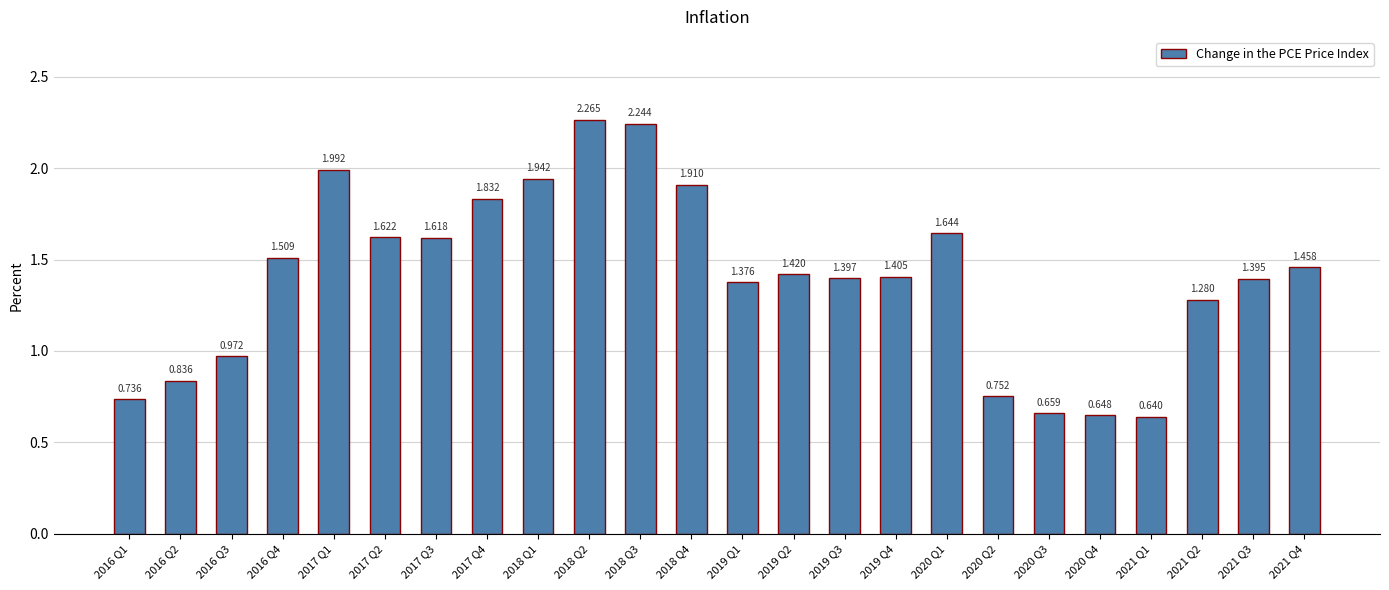

Rank the categories by value from highest to lowest.

2018 Q2, 2018 Q3, 2017 Q1, 2018 Q1, 2018 Q4, 2017 Q4, 2020 Q1, 2017 Q2, 2017 Q3, 2016 Q4, 2021 Q4, 2019 Q2, 2019 Q4, 2019 Q3, 2021 Q3, 2019 Q1, 2021 Q2, 2016 Q3, 2016 Q2, 2020 Q2, 2016 Q1, 2020 Q3, 2020 Q4, 2021 Q1